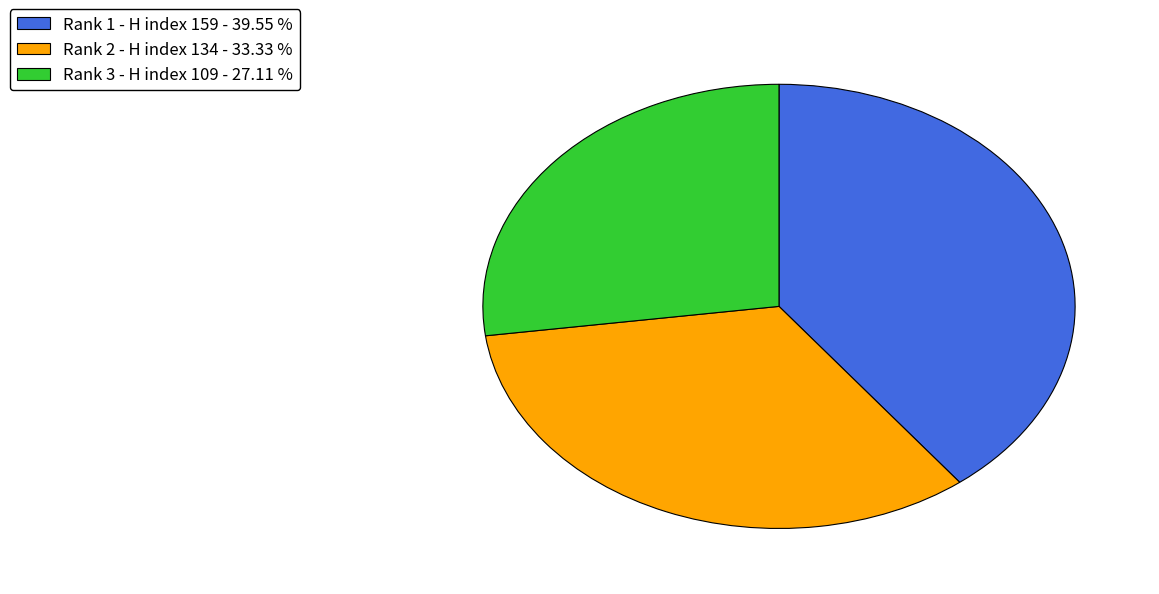

What is the smallest slice in the pie chart?

Rank 3 - H index 109